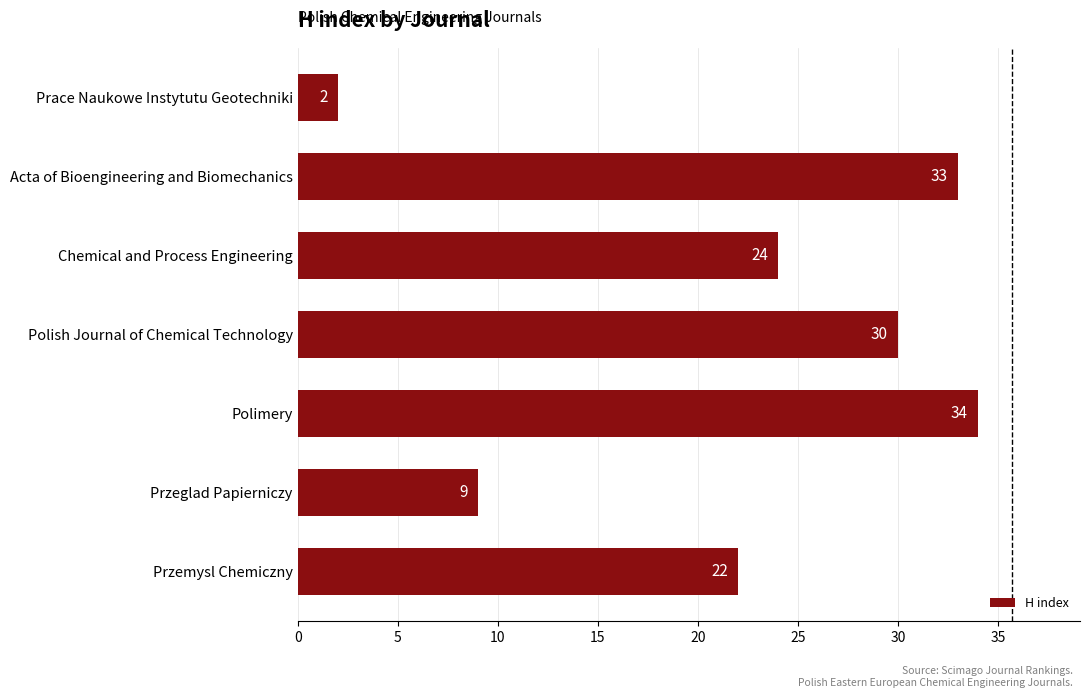

Which has a higher value, Prace Naukowe Instytutu Geotechniki or Polimery?

Polimery